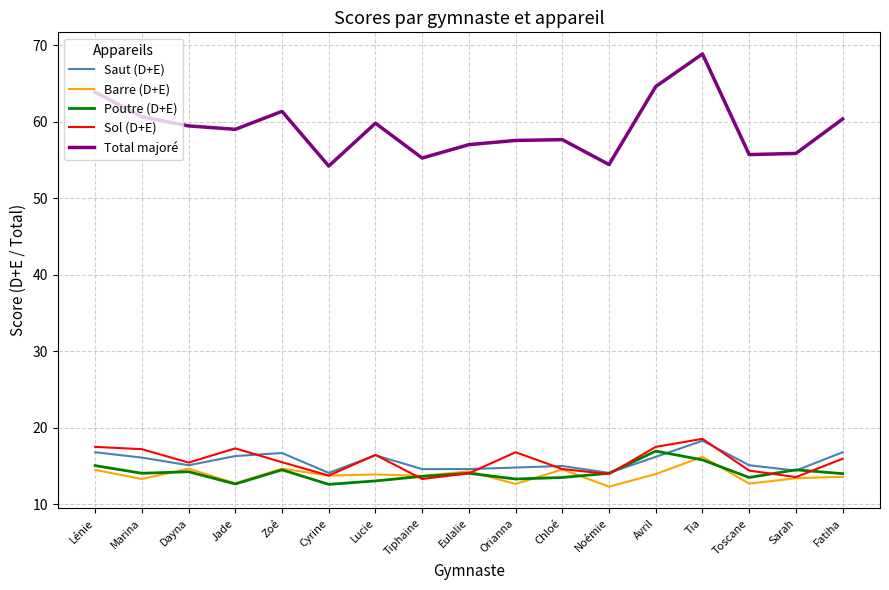

The Sol (D+E) series shows 17.3 at Jade. True or false?

True